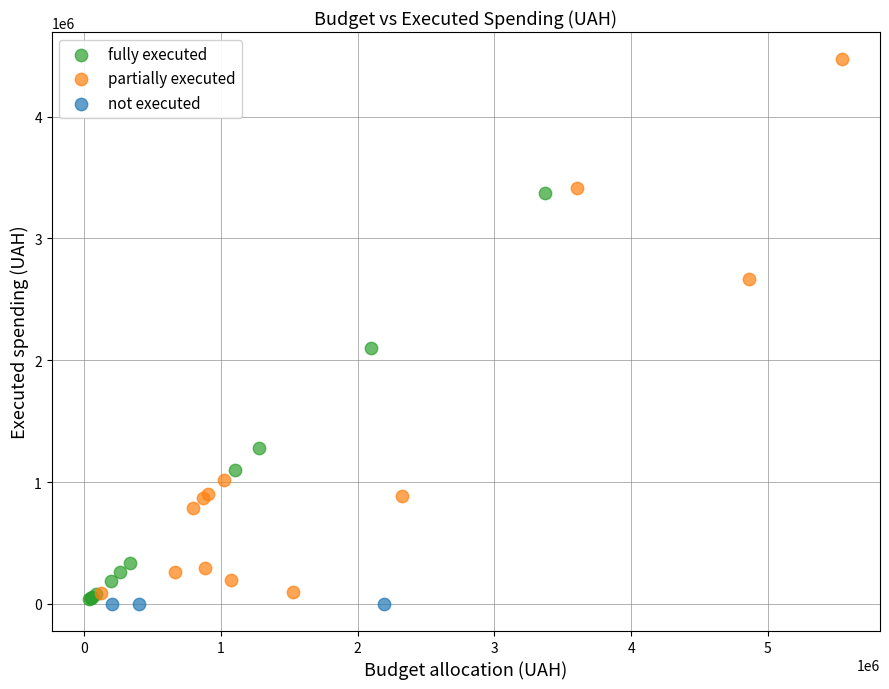

Which series contains the highest Y value?

partially executed